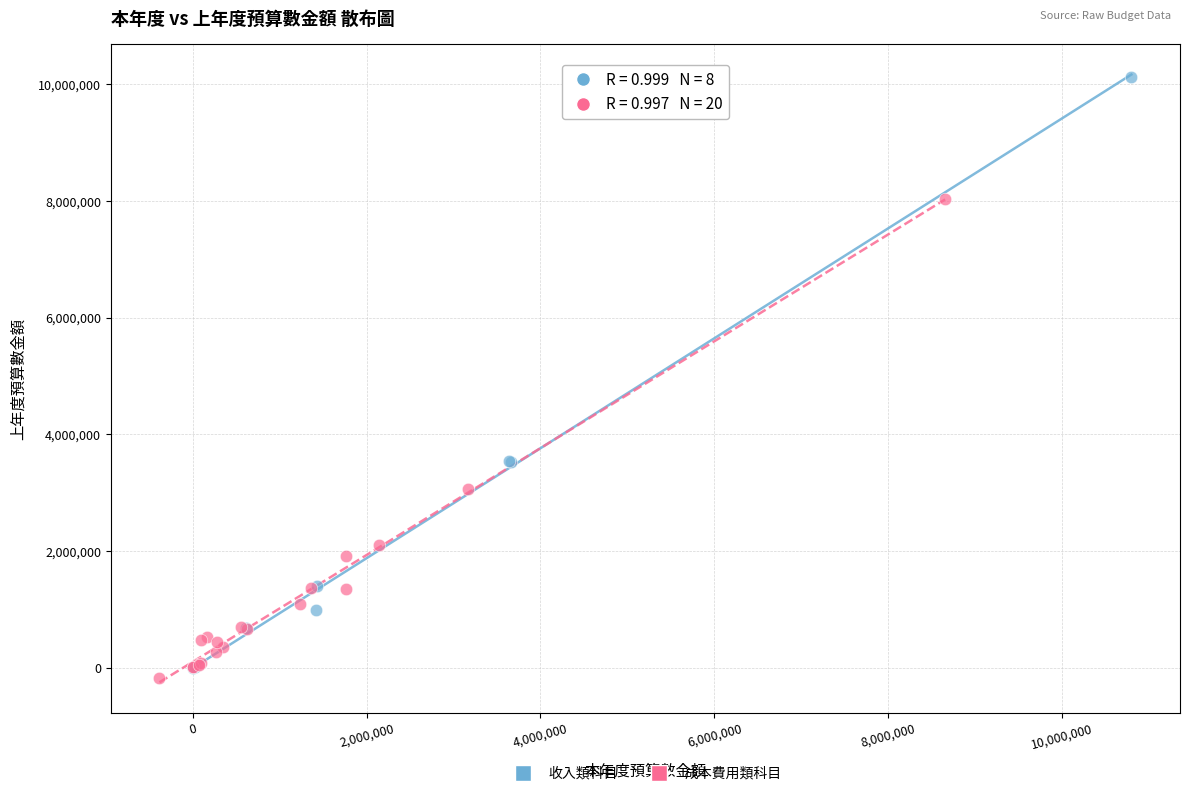

Which series contains the lowest Y value?

成本費用類科目